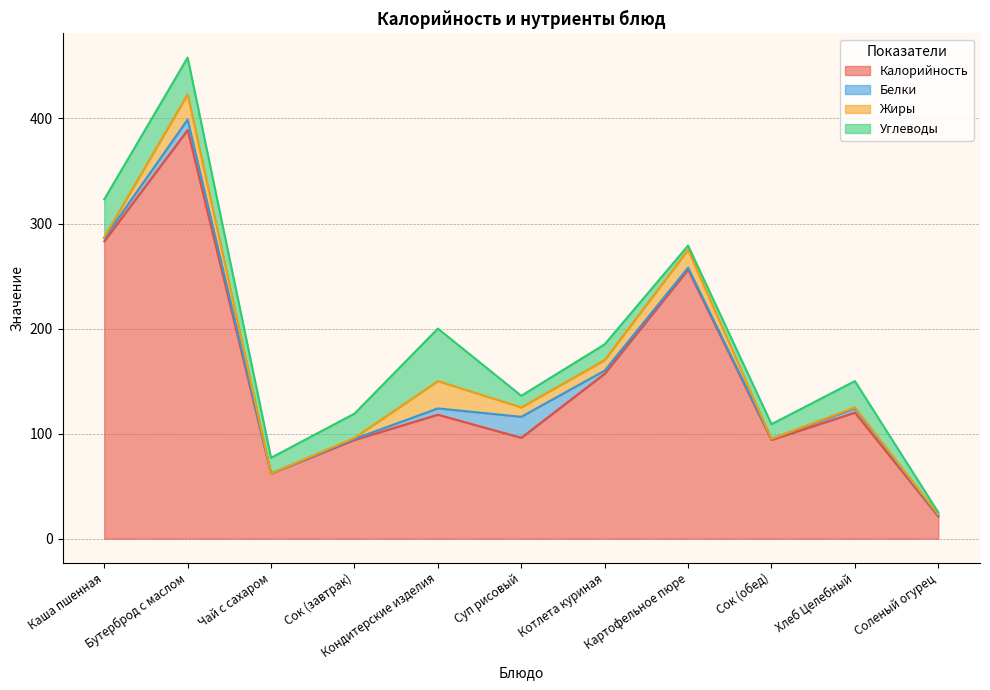

What is the total value across all series at Чай с сахаром?

77